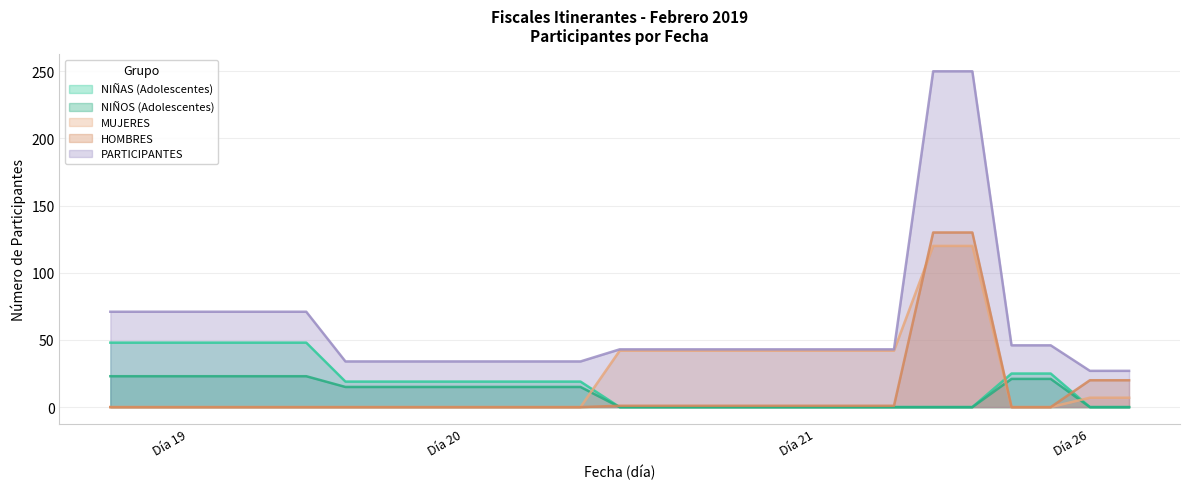

What are all the series names shown in the legend?

NIÑAS (Adolescentes), NIÑOS (Adolescentes), MUJERES, HOMBRES, PARTICIPANTES